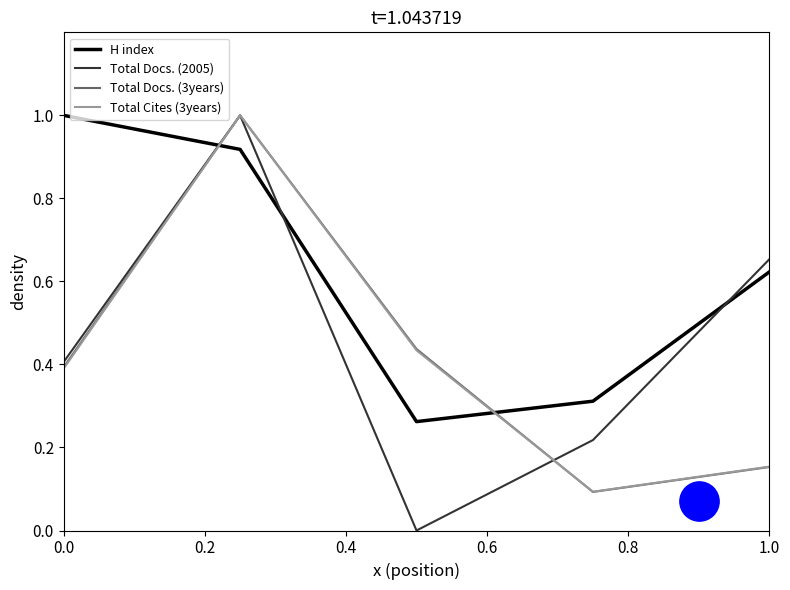

Which series reaches the maximum Y coordinate?

H index